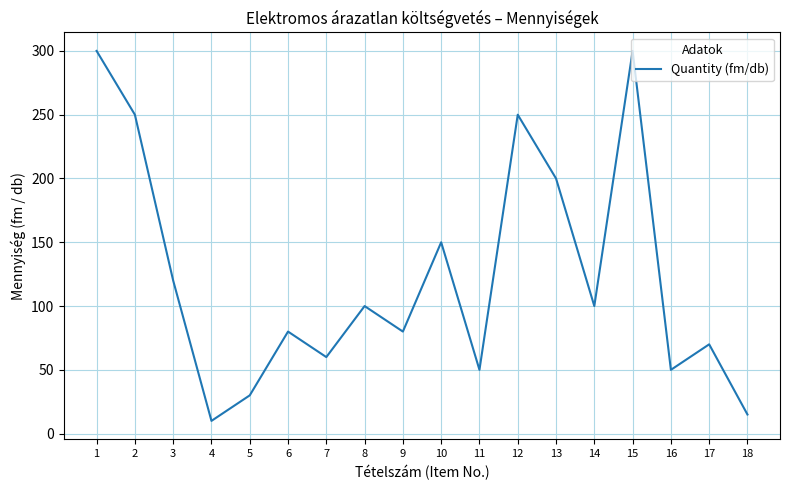

The chart shows a value of 161 at 3. True or false?

False